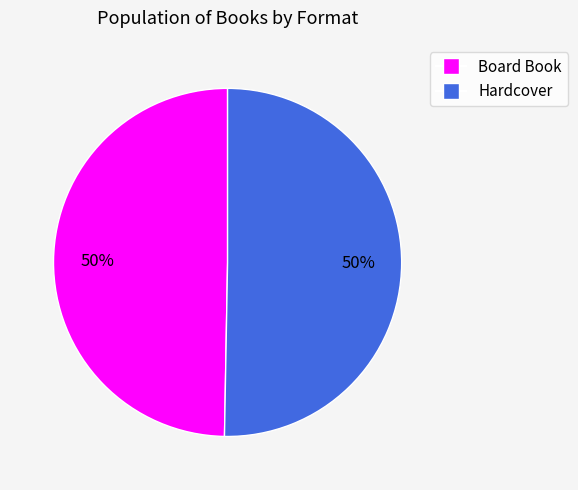

To the nearest percent, what is the average slice percentage?

50%